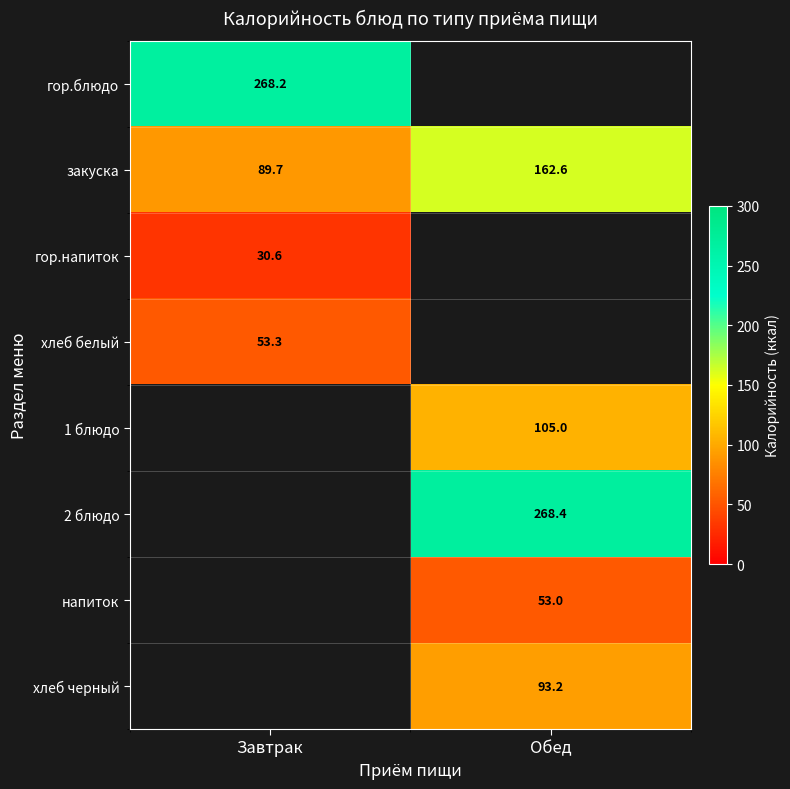

What is the highest value of the закуска series?

162.6